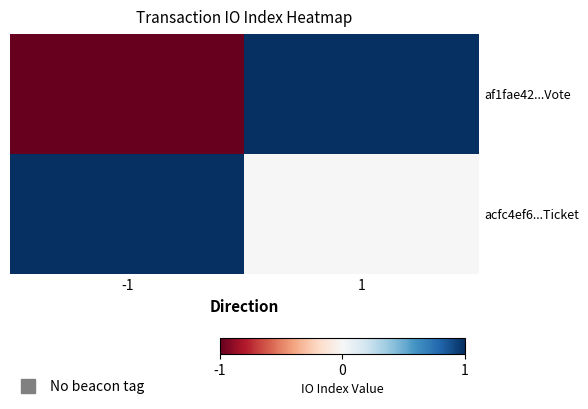

List the series in order of their peak value, lowest first.

af1fae42...Vote, acfc4ef6...Ticket